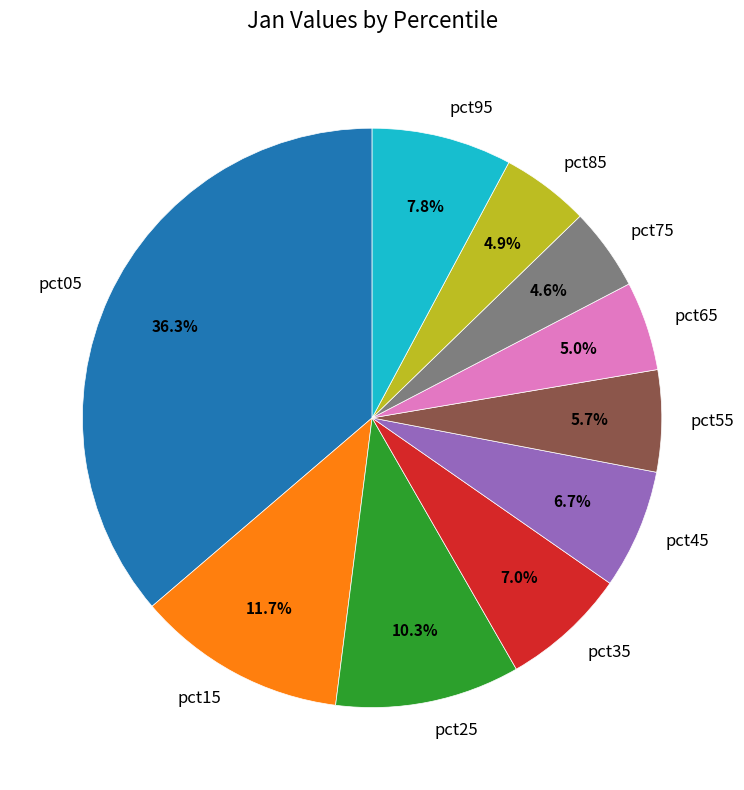

Which category has the biggest portion of the pie?

pct05